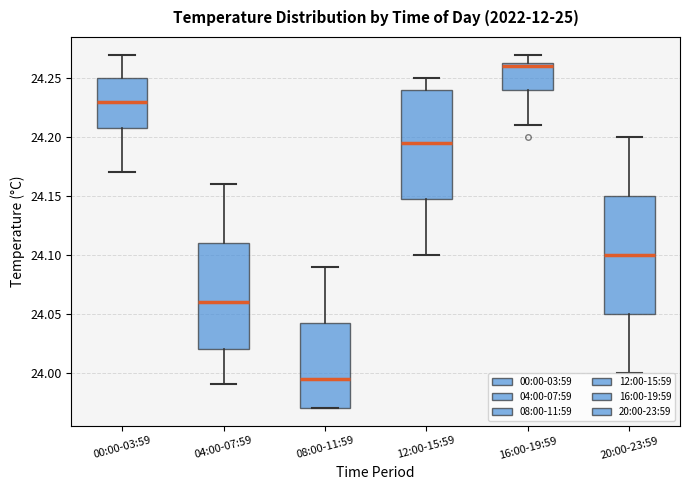

Where does the lower whisker of the box for 16:00-19:59 end on the y-axis? The values are not printed on the chart, so give them approximately, as read against the axis.

24.210